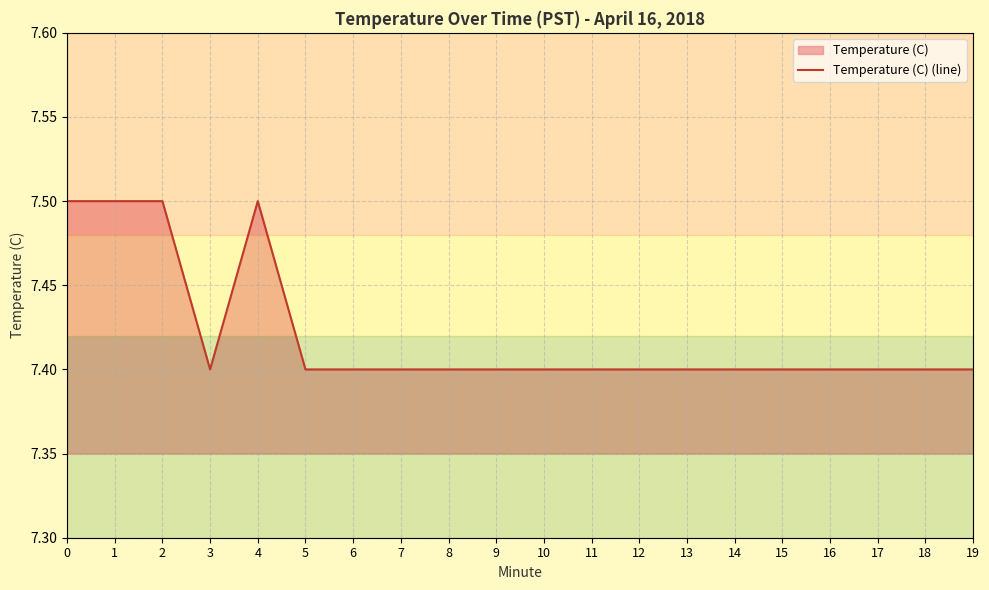

Rank the categories by value from lowest to highest.

3, 5, 6, 7, 8, 9, 10, 11, 12, 13, 14, 15, 16, 17, 18, 19, 0, 1, 2, 4